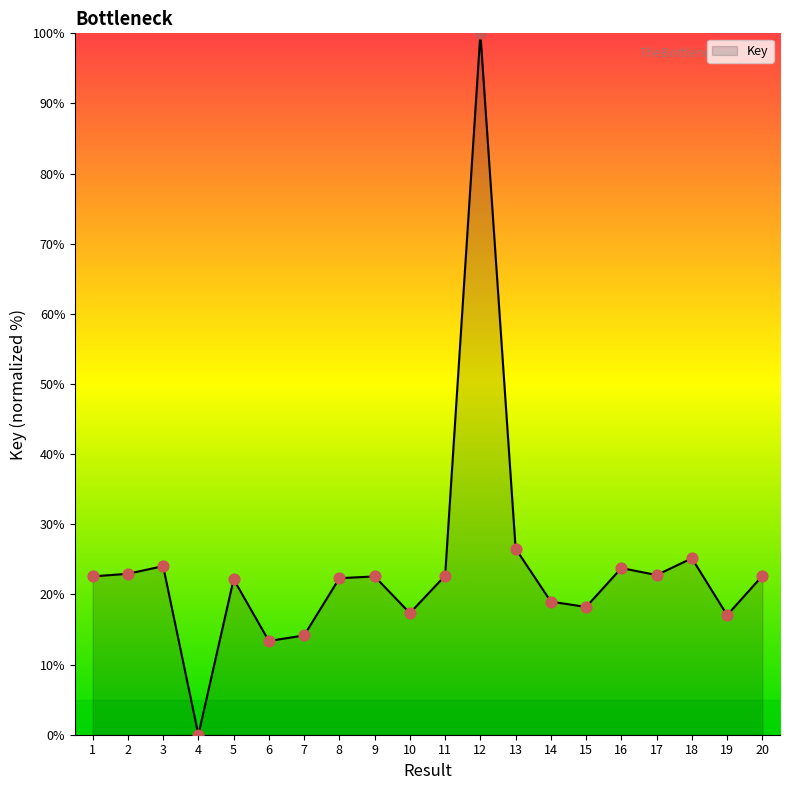

Between 9 and 16, which is larger?

16